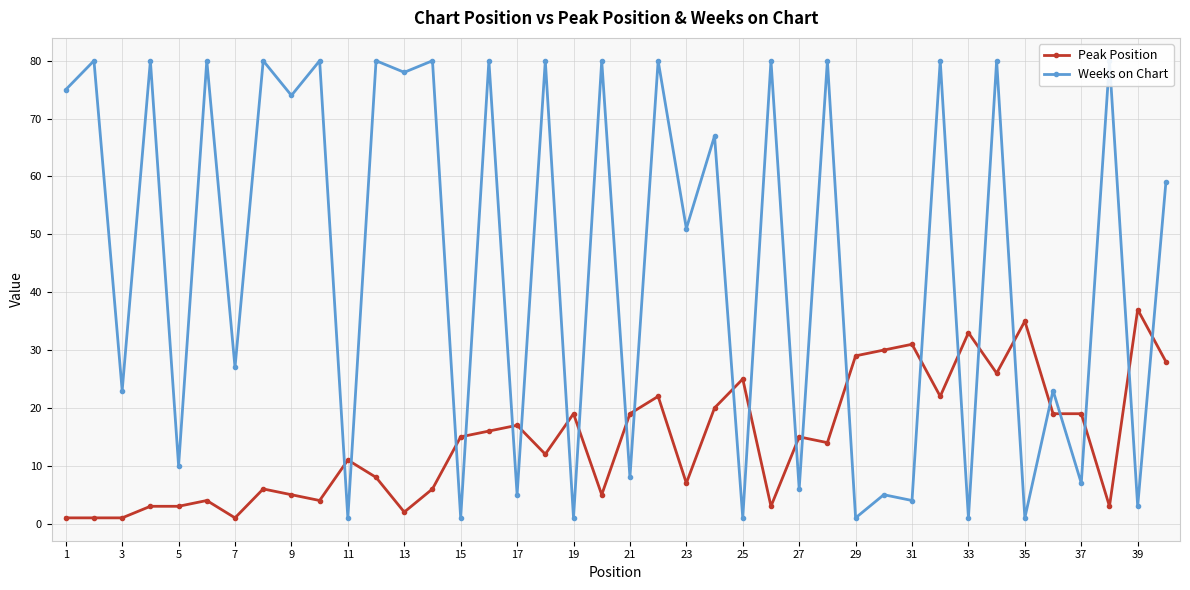

How many lines are shown in the chart?

2